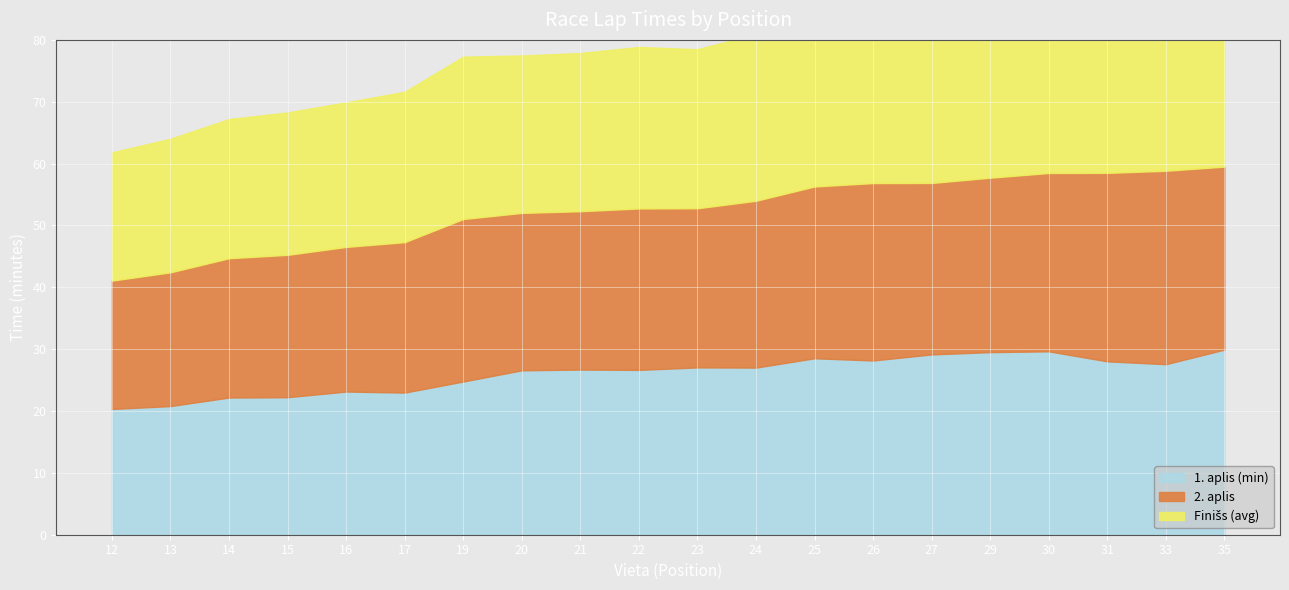

True or false: 2. aplis (max) has a value of 28.2 at 29.

True